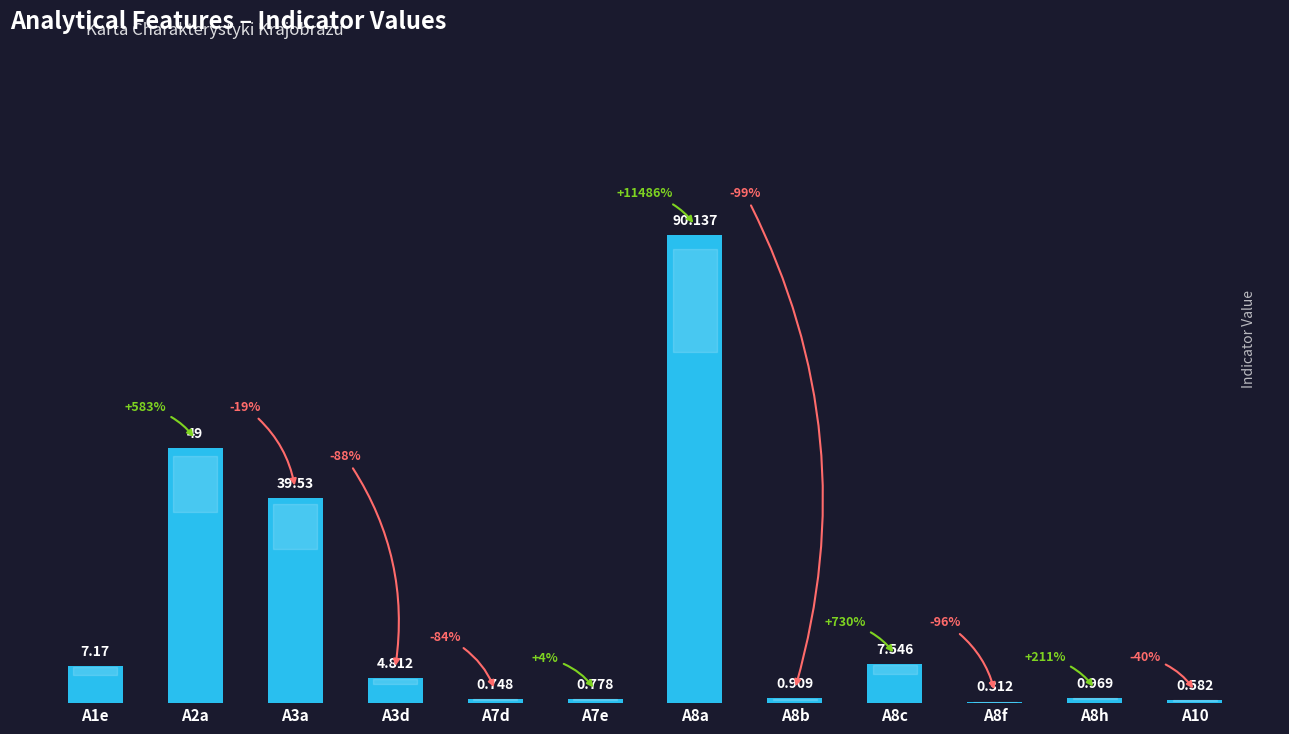

The chart shows a value of 0.7 at A7d. True or false?

True